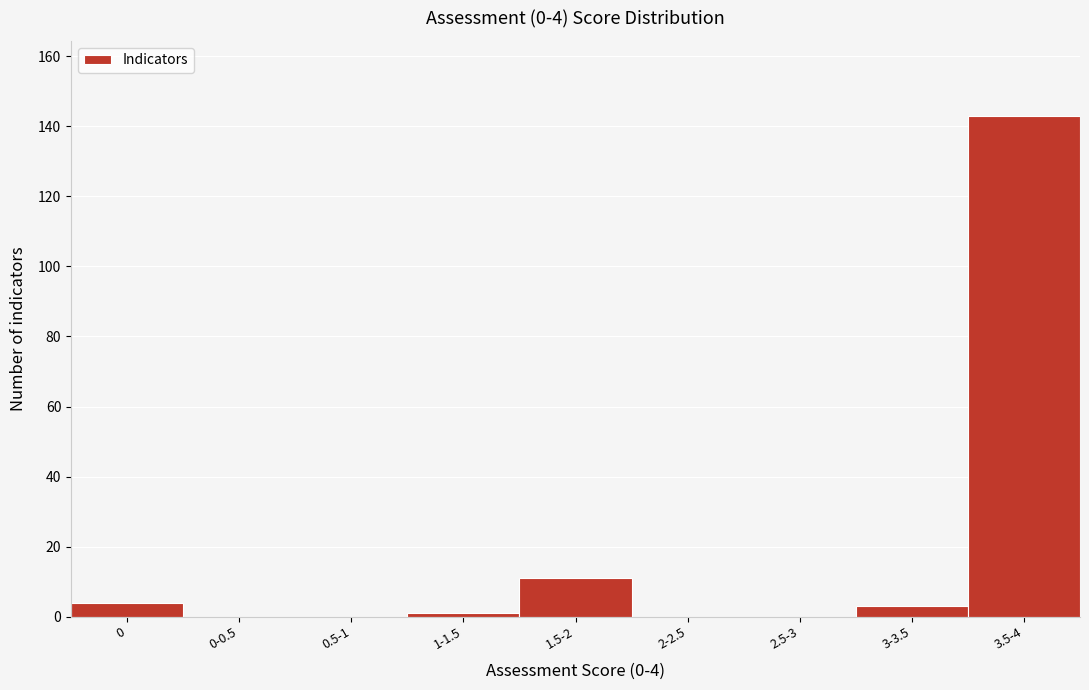

Reading right to left, extract all data points from this chart.

3.5-4=143	3-3.5=3	2.5-3=0	2-2.5=0	1.5-2=11	1-1.5=1	0.5-1=0	0-0.5=0	0=4